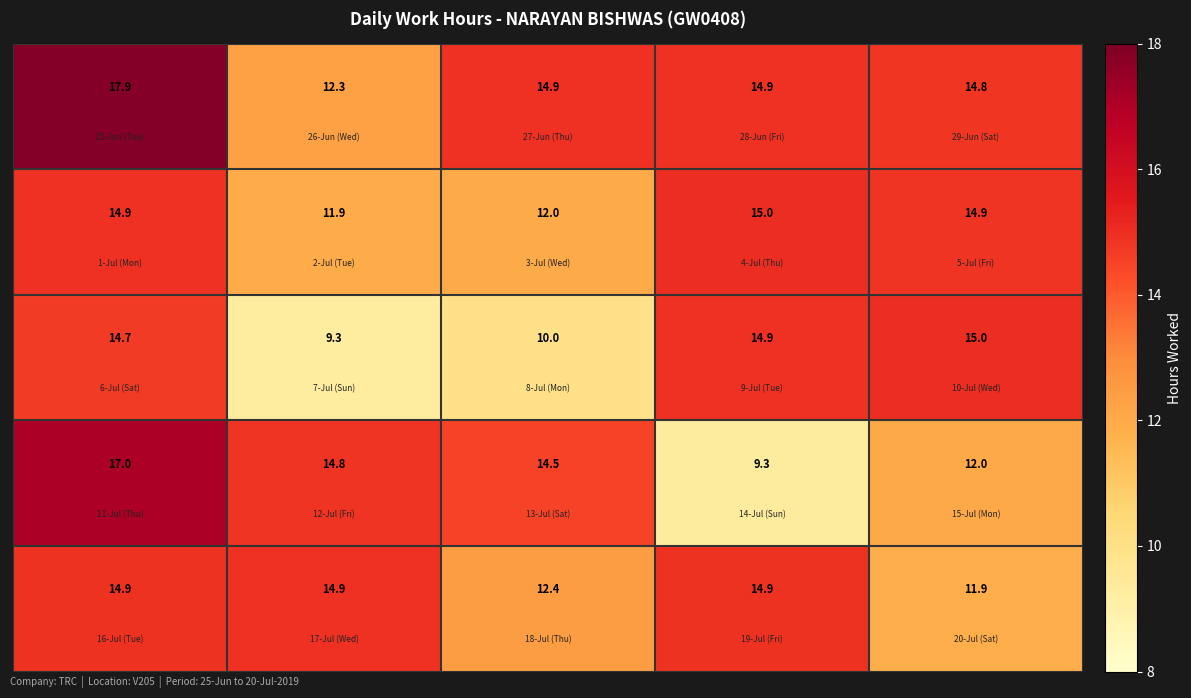

At how many categories does at least one series exceed 12?

5